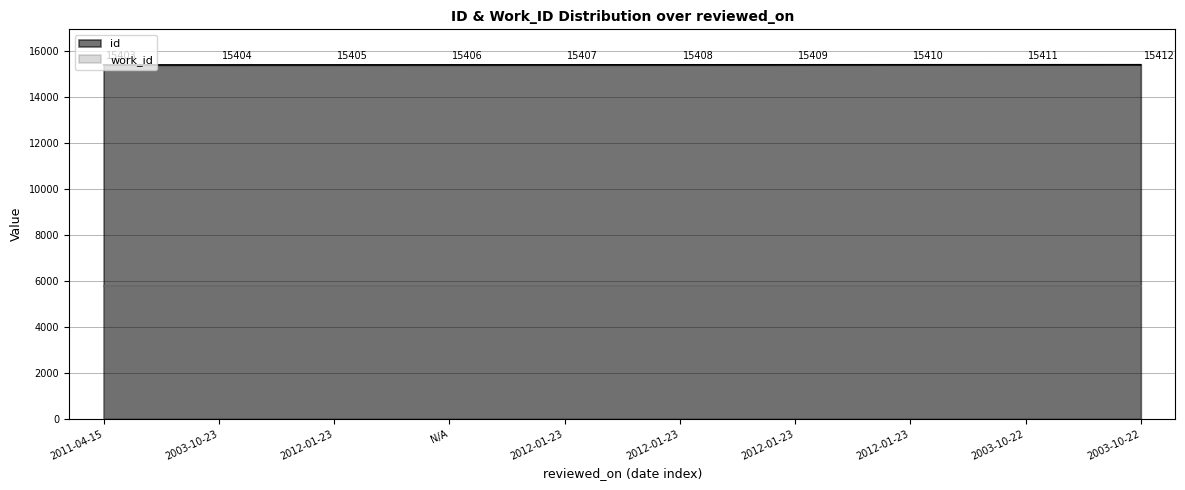

What is the difference between the values at 2003-10-23 and N/A?

2